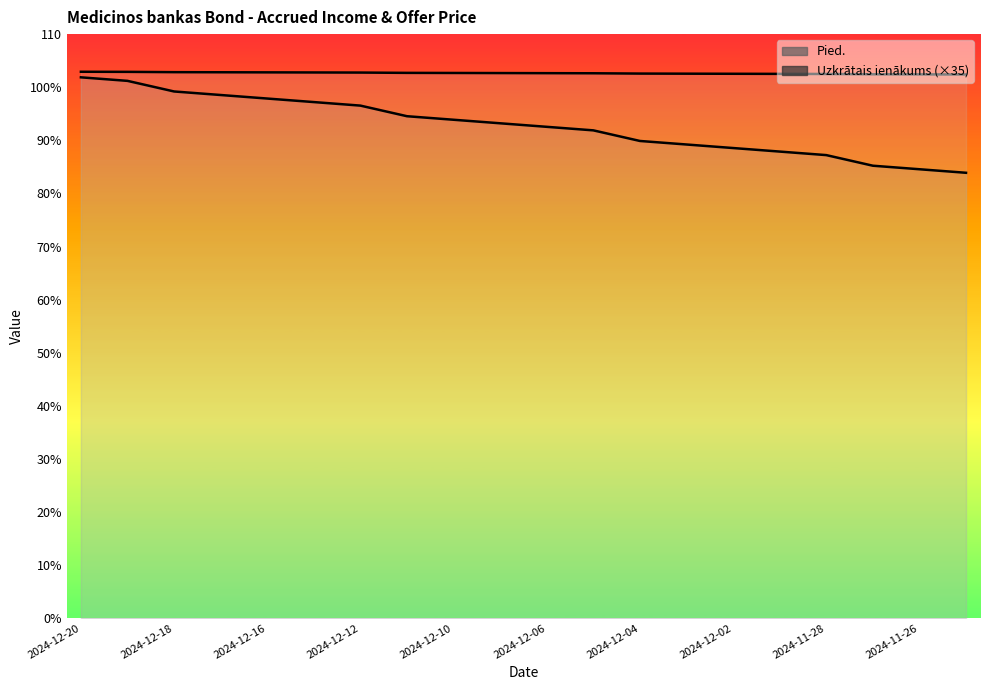

Reading left to right, transcribe all the data shown in this chart.

Uzkrātais ienākums: 102.9	102.9	102.8	102.8	102.8	102.8	102.8	102.7	102.7	102.7	102.6	102.6	102.6	102.5	102.5	102.5	102.5	102.4	102.4	102.4
Pied.: 101.9	101.2	99.2	98.5	97.9	97.2	96.5	94.5	93.9	93.2	92.5	91.9	89.9	89.2	88.5	87.9	87.2	85.2	84.6	83.9